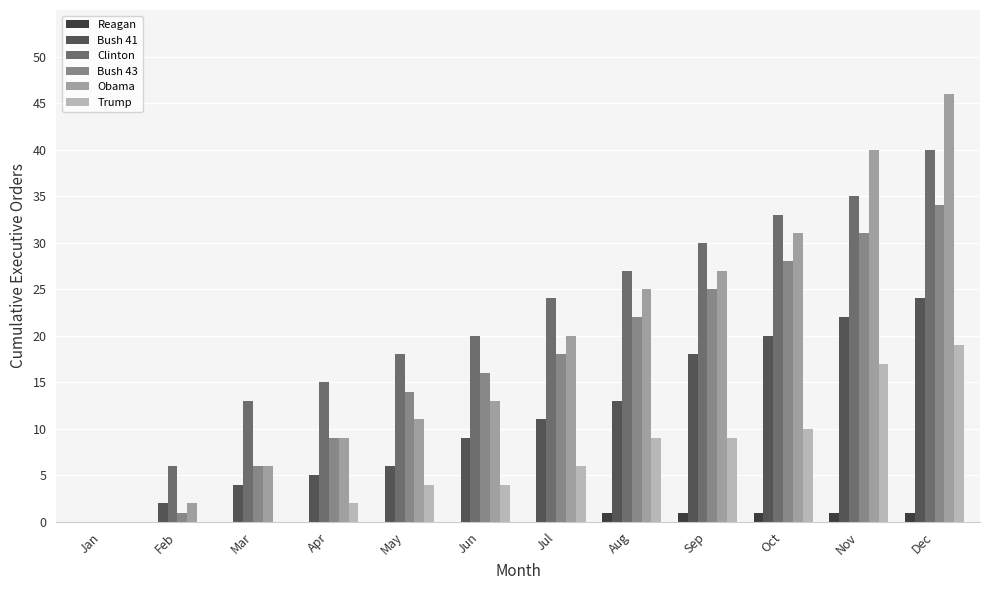

Which series changed the most between Feb and Aug?

Obama